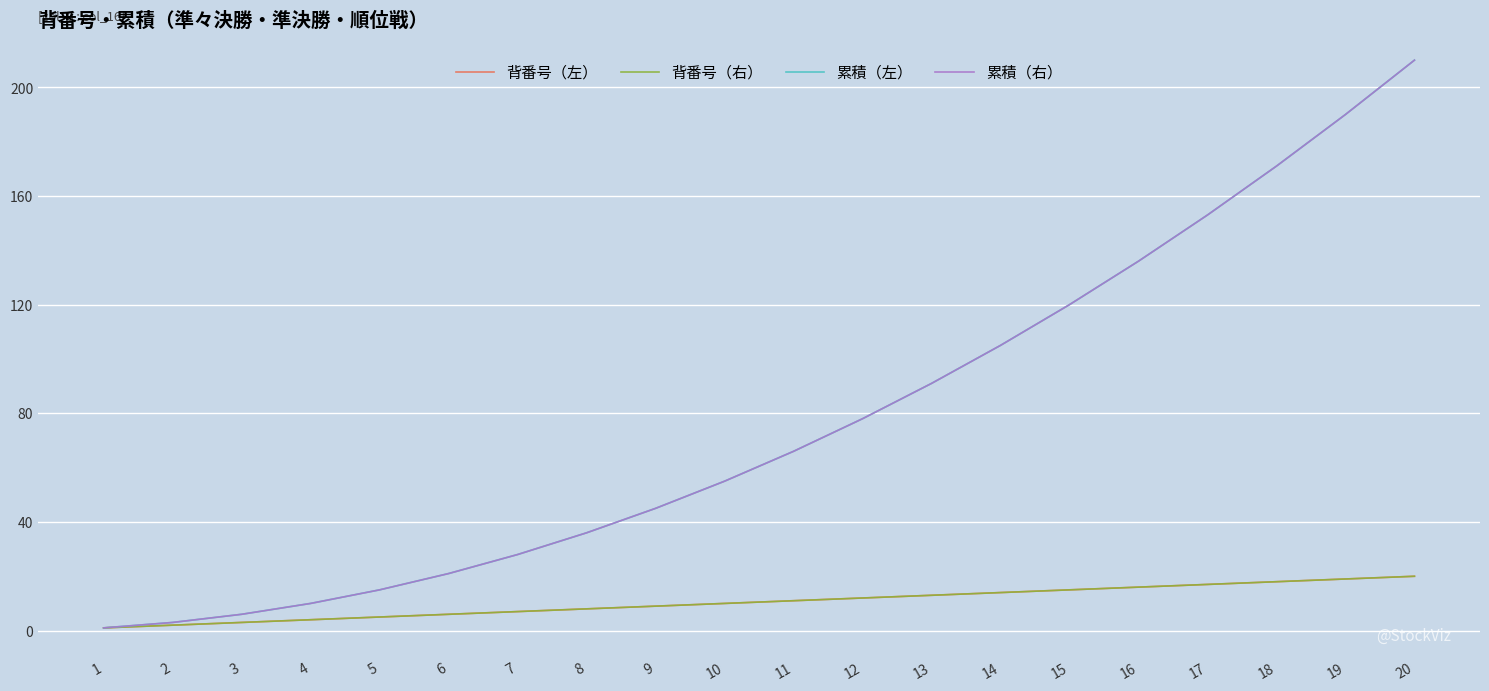

What is the approximate value of 背番号（右） at 10, to the nearest 10?

10